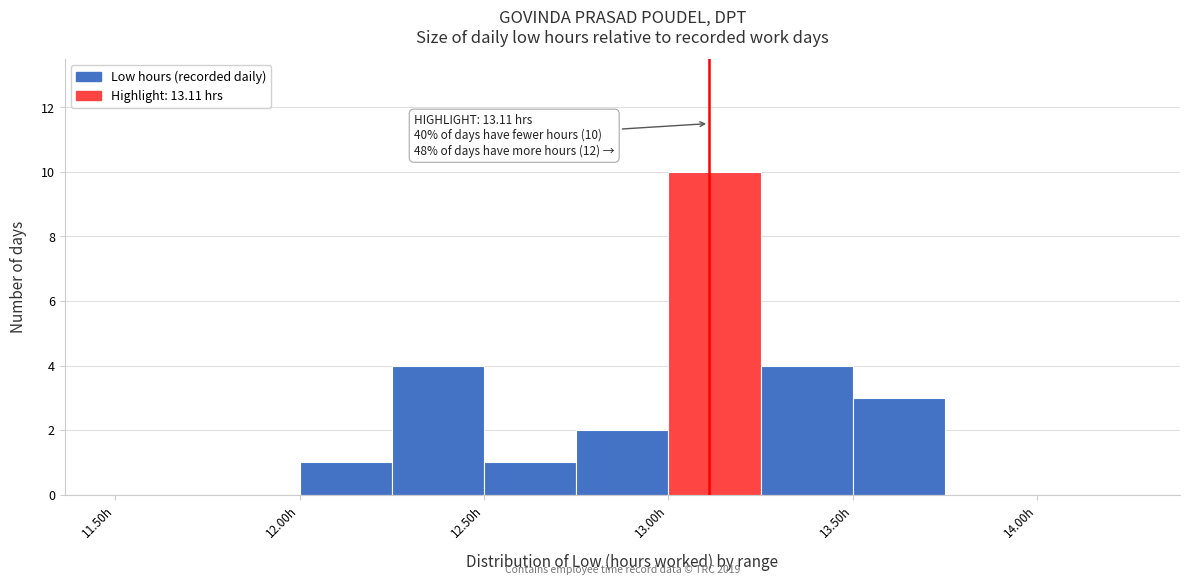

Which range on the x-axis has the tallest bar?

13.00 to 13.25